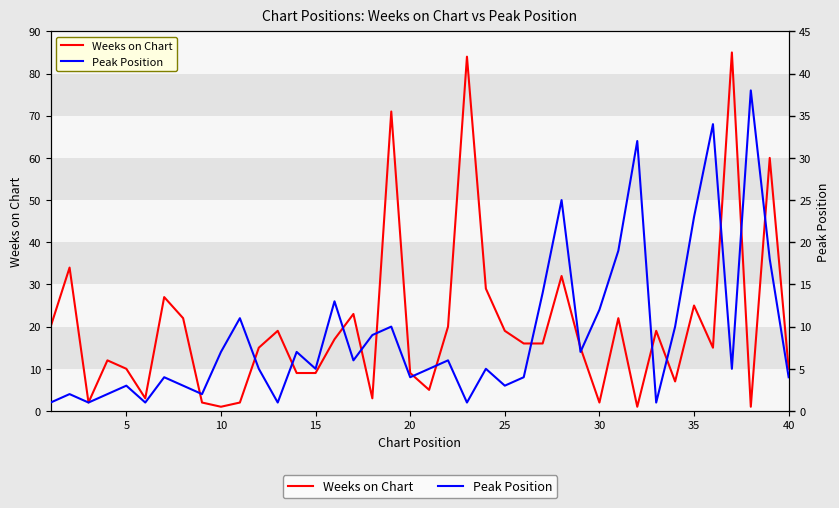

What is the difference between the maximum and minimum values in the Weeks on Chart series?

84